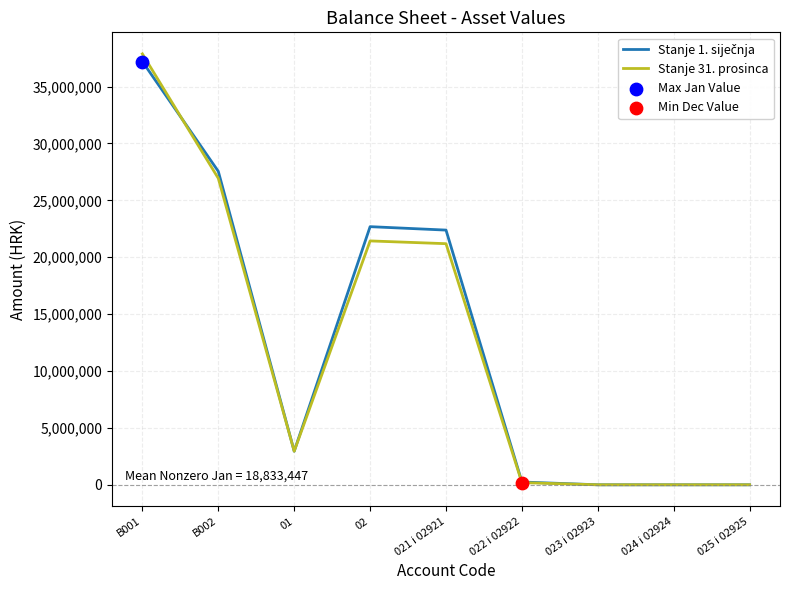

At which category is the sum across all series the highest?

B001